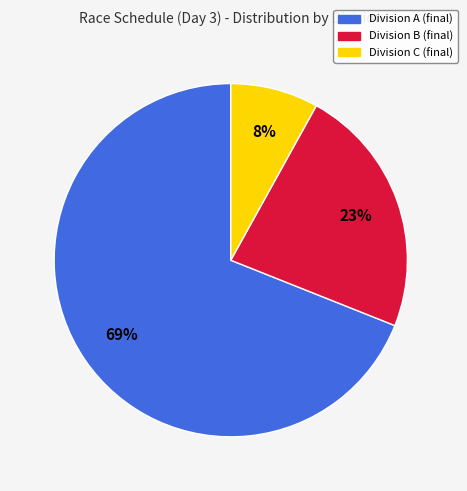

Is there a majority slice in this chart?

Yes